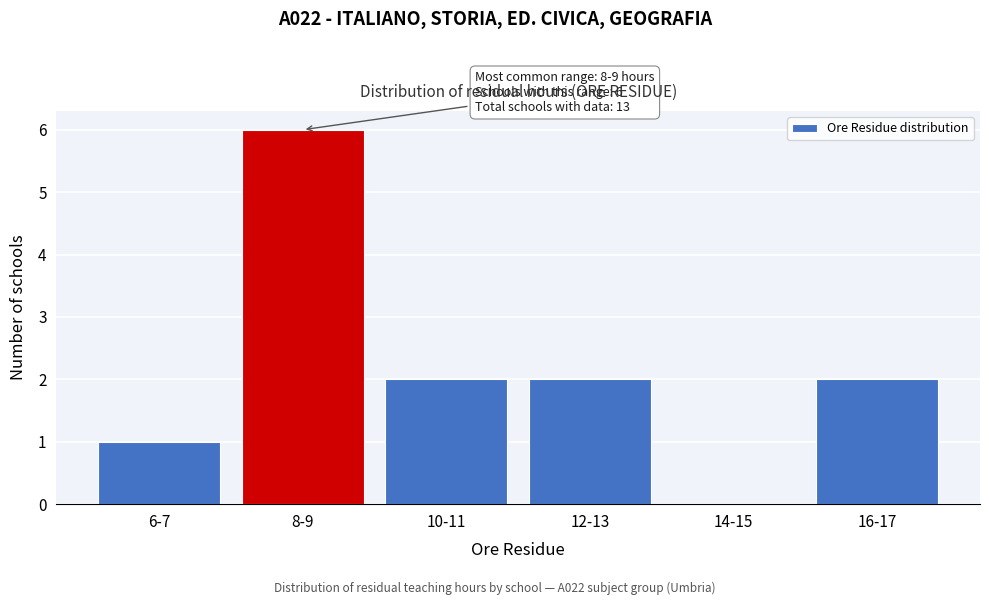

Reading left to right, transcribe all the data shown in this chart.

6-7=1	8-9=6	10-11=2	12-13=2	14-15=0	16-17=2